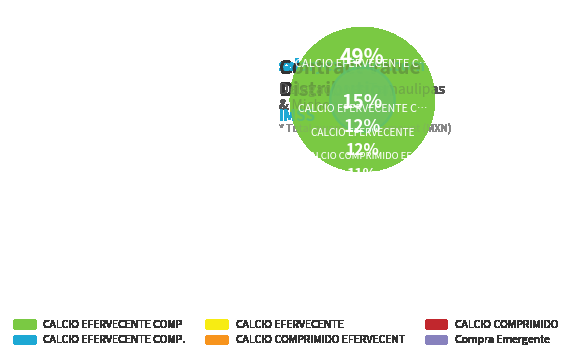

True or false: CALCIO COMPRIMIDO accounts for 11% of the total.

True